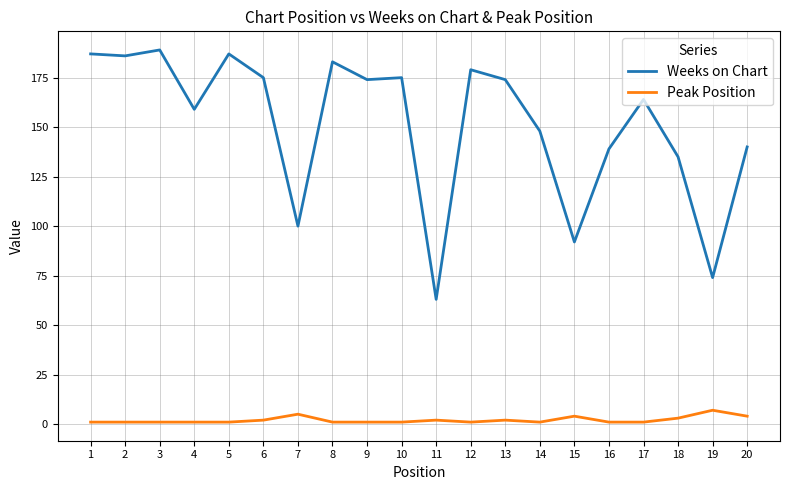

True or false: Weeks on Chart and Peak Position intersect in this chart.

False